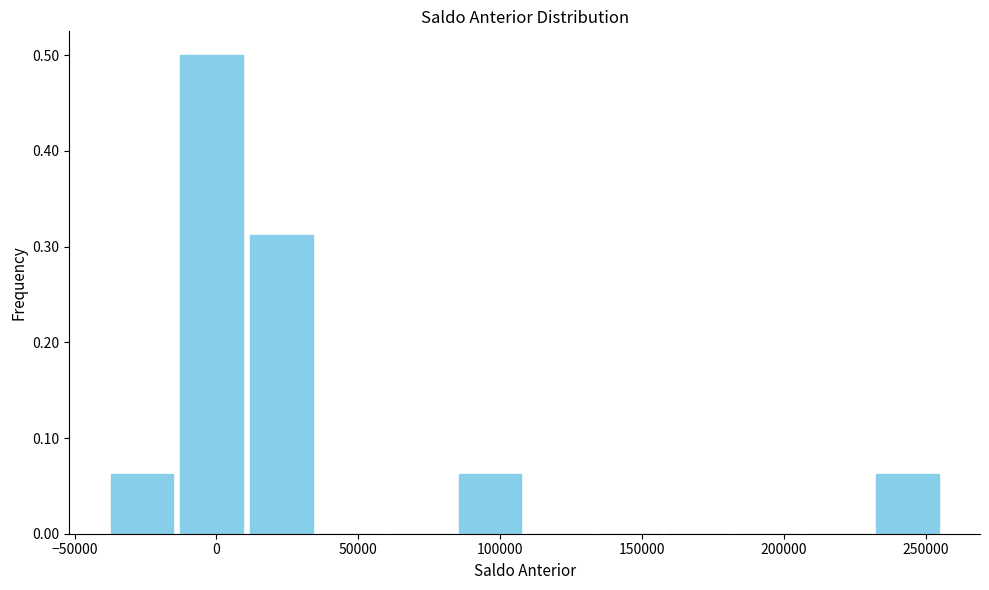

Reading left to right, transcribe this chart: for each bar, give the range it covers on the x-axis and its height. Neither the bar edges nor the heights are printed on the chart, so give them approximately, as read against the axes.

-40000 to -15000: 0.06
-15000 to 10000: 0.50
10000 to 35000: 0.31
35000 to 60000: 0
60000 to 85000: 0
85000 to 110000: 0.06
110000 to 135000: 0
135000 to 160000: 0
160000 to 180000: 0
180000 to 205000: 0
205000 to 230000: 0
230000 to 255000: 0.06